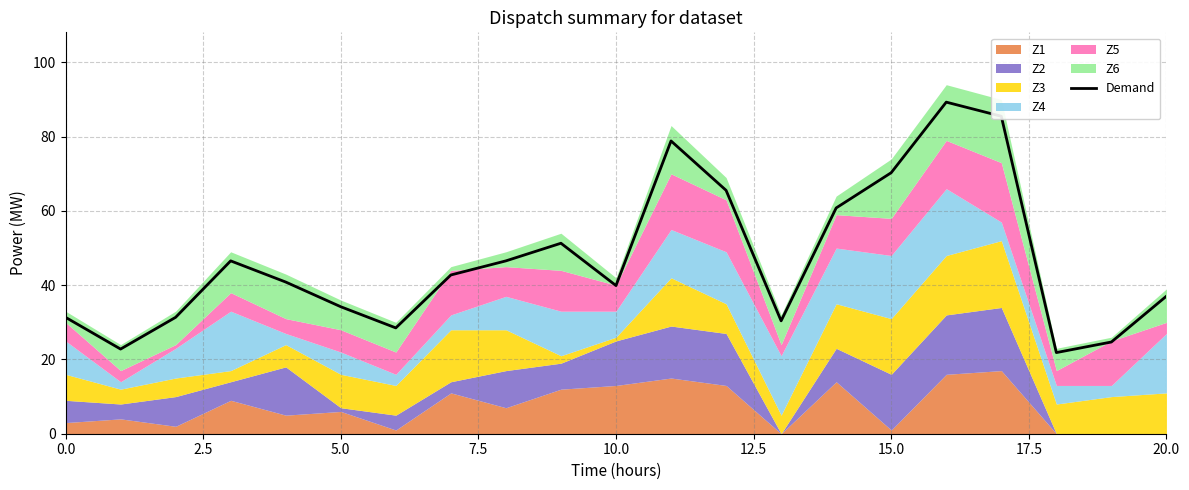

Is it true that Demand equals 37.0 at 20.0?

True